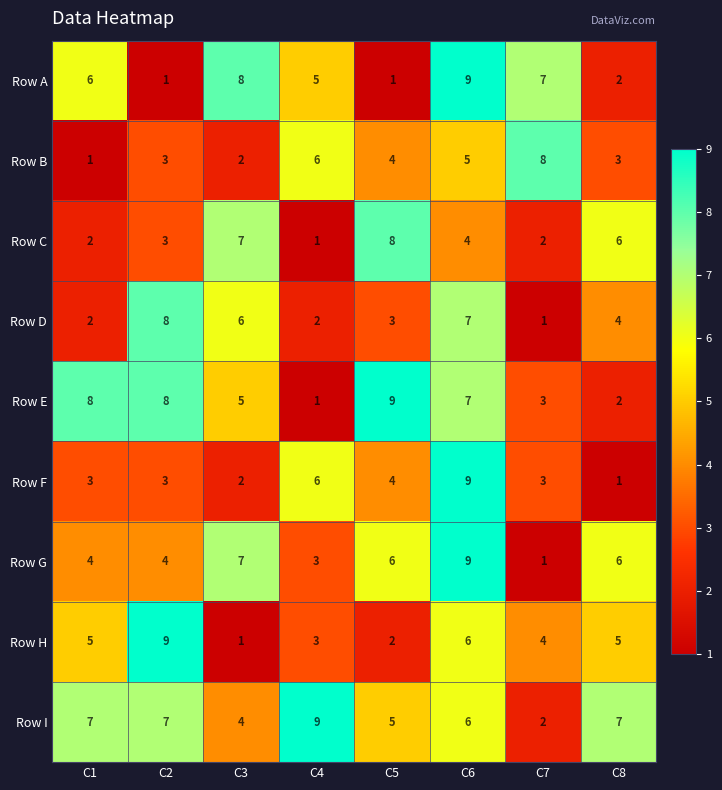

What is the sum of the Row H values at C2 and C4?

12